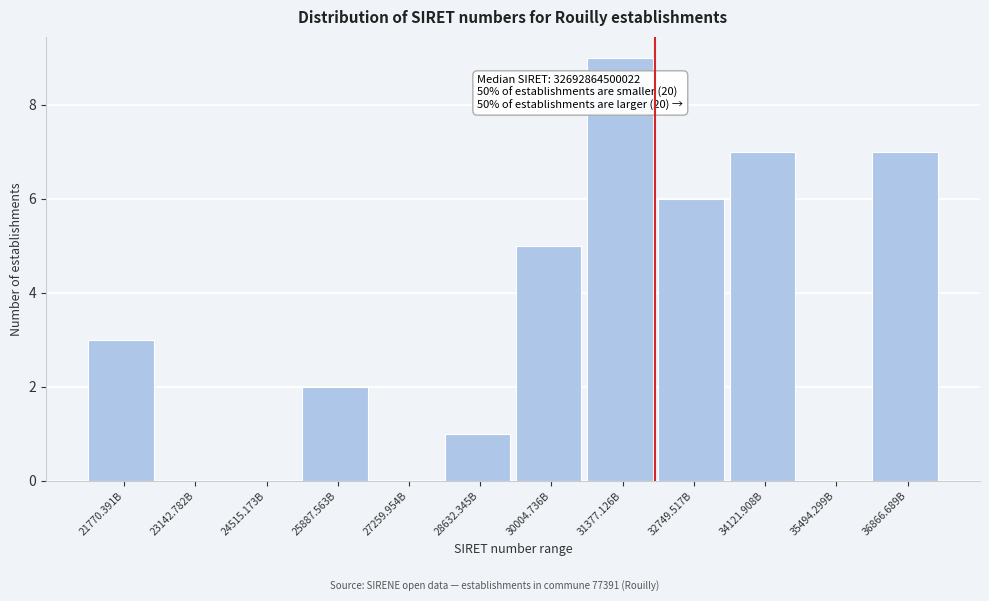

Reading left to right, what are all the values shown in this chart?

21770.391B=3	23142.782B=0	24515.173B=0	25887.563B=2	27259.954B=0	28632.345B=1	30004.736B=5	31377.126B=9	32749.517B=6	34121.908B=7	35494.299B=0	36866.689B=7